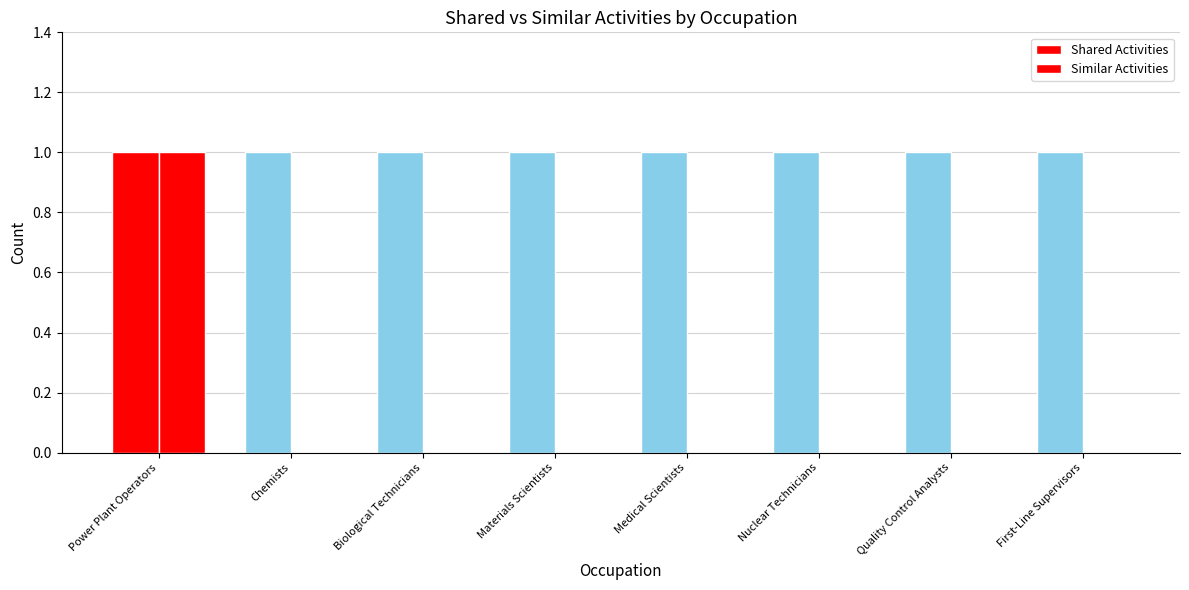

The value of Shared Activities at Biological Technicians is 1. True or false?

False